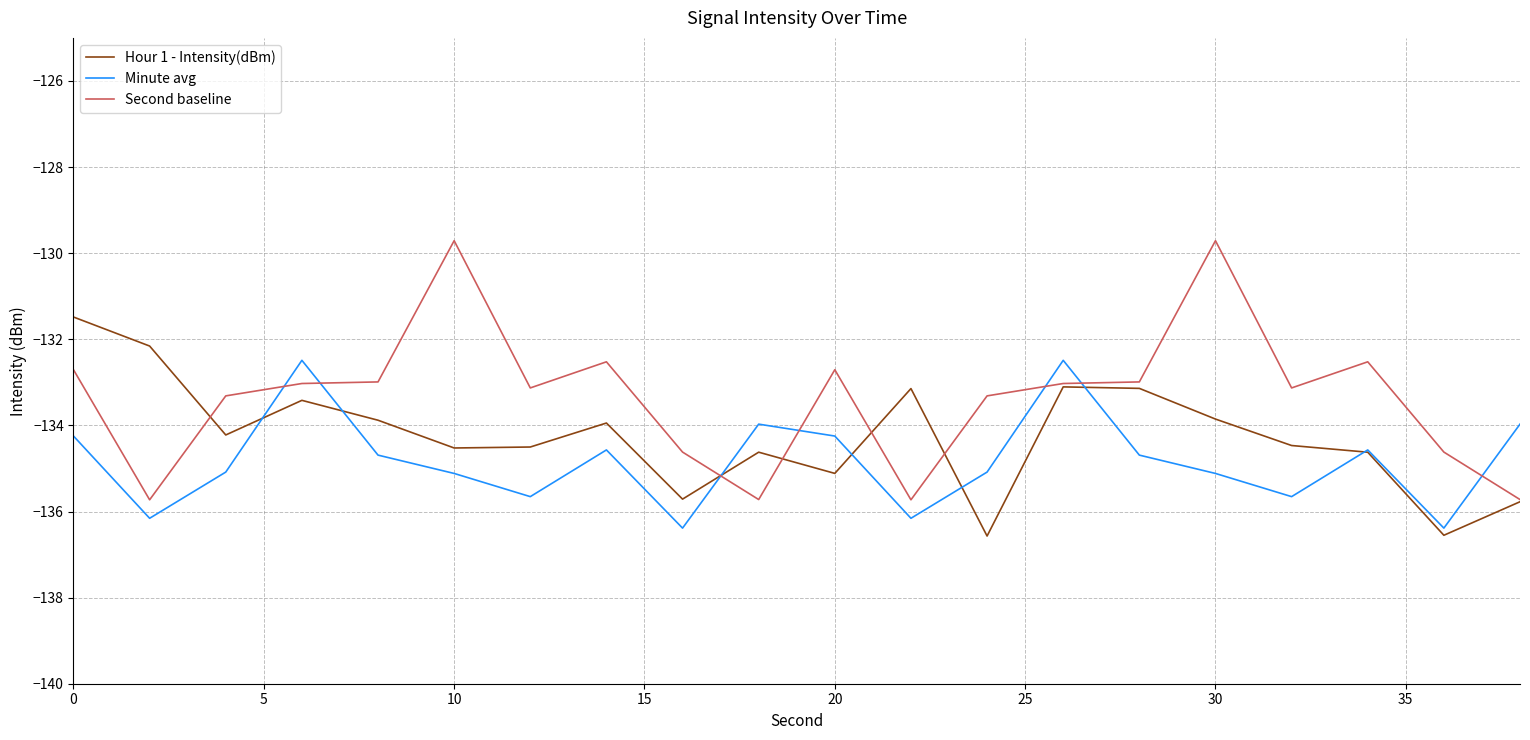

True or false: Second baseline and Minute avg cross at least once.

True